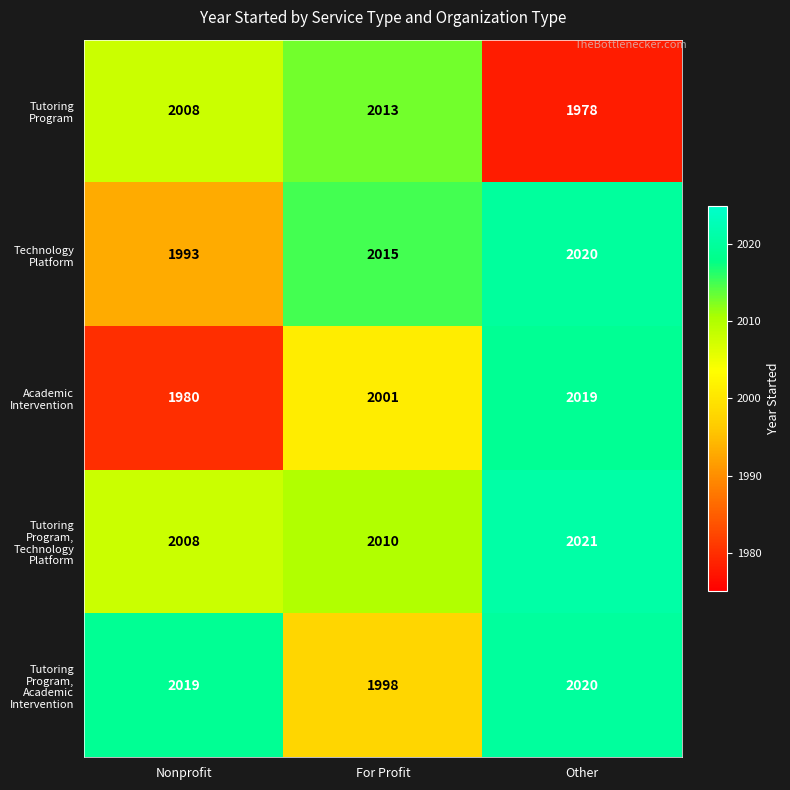

At which category is the sum across all series the highest?

Other